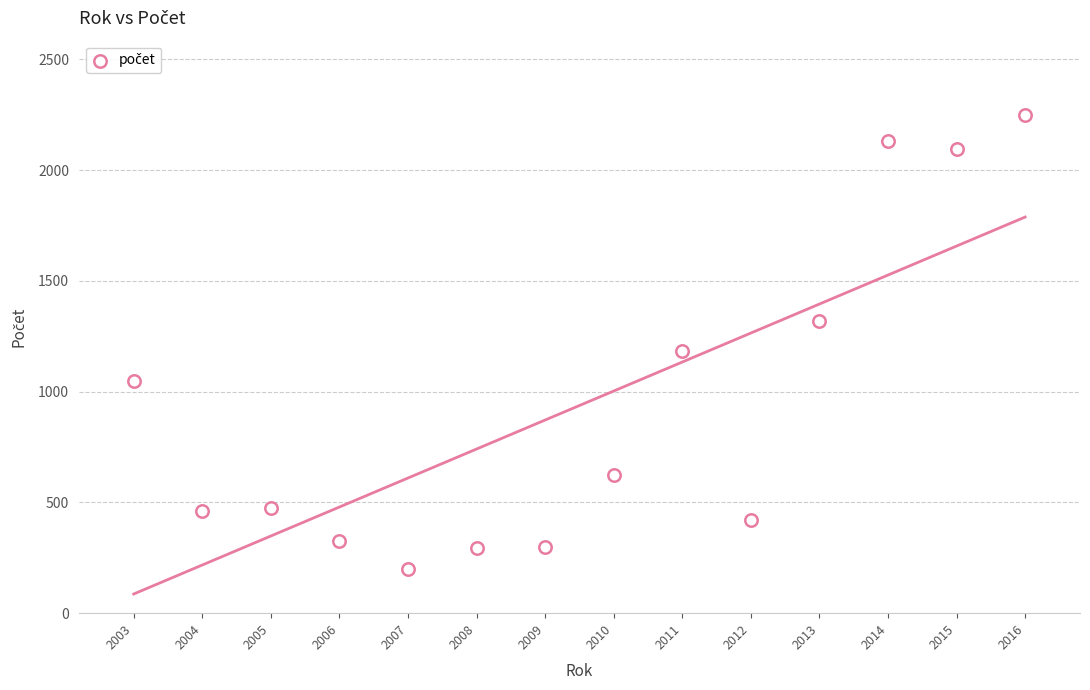

What Y value in the scatter plot is closest to 1223?

1183